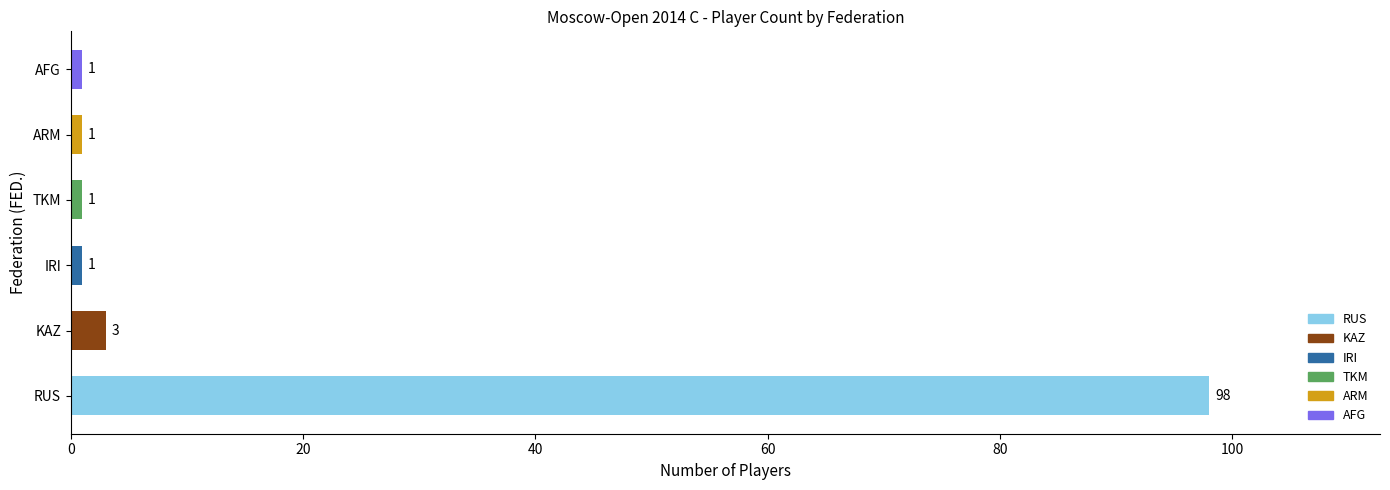

Reading top to bottom, transcribe all the data shown in this chart.

1	1	1	1	3	98